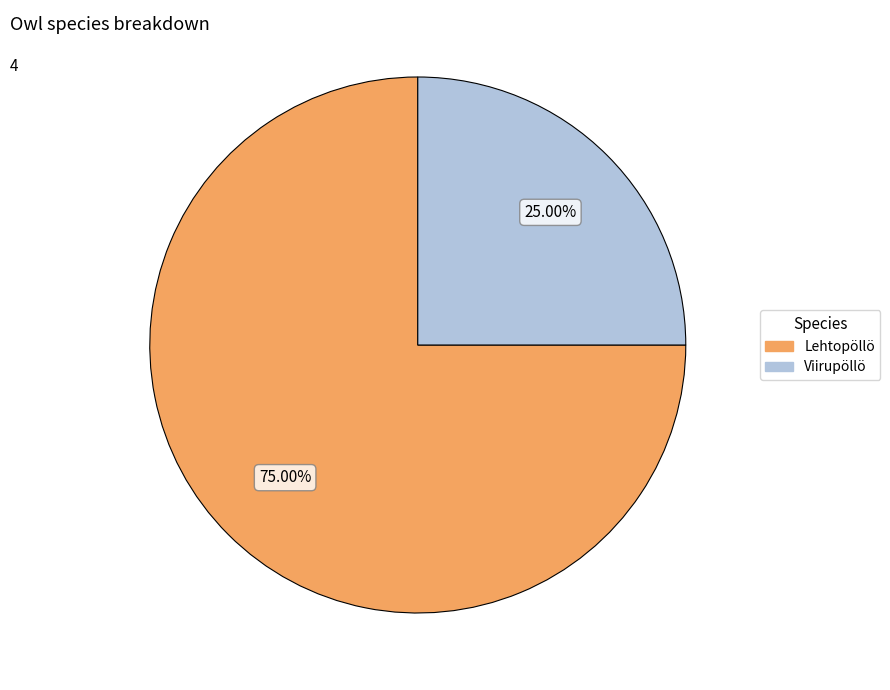

The Lehtopöllö slice represents 75% of the pie. True or false?

True